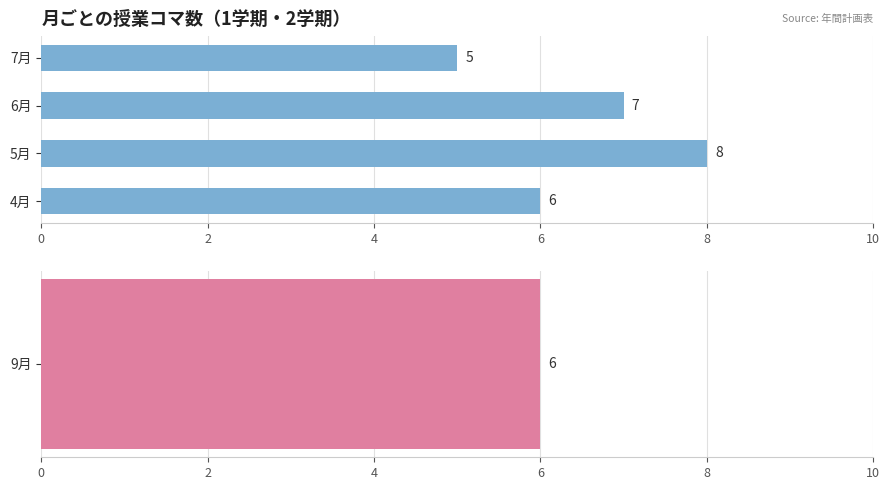

The chart shows a value of 9 at 4月. True or false?

False